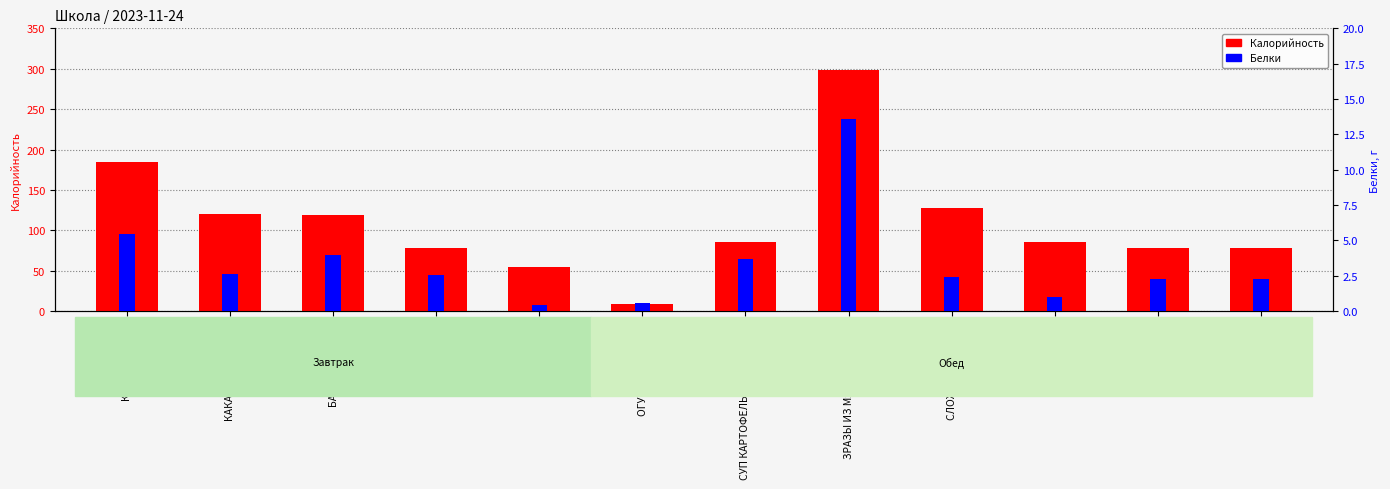

Does the chart contain any negative values?

No